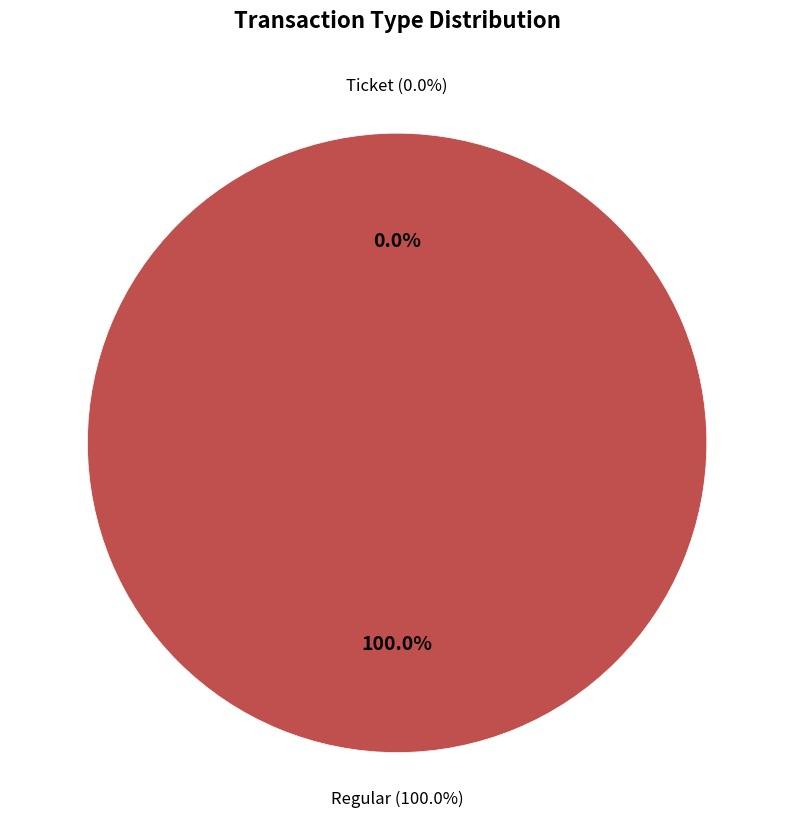

True or false: Ticket (io_index=0) accounts for 0% of the total.

True